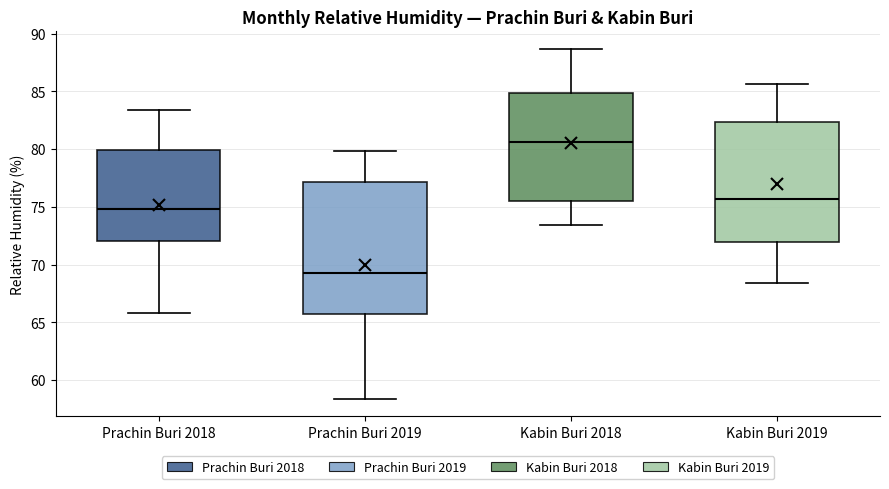

Where is the upper edge of the box for Kabin Buri 2019 on the y-axis? The values are not printed on the chart, so give them approximately, as read against the axis.

82.5